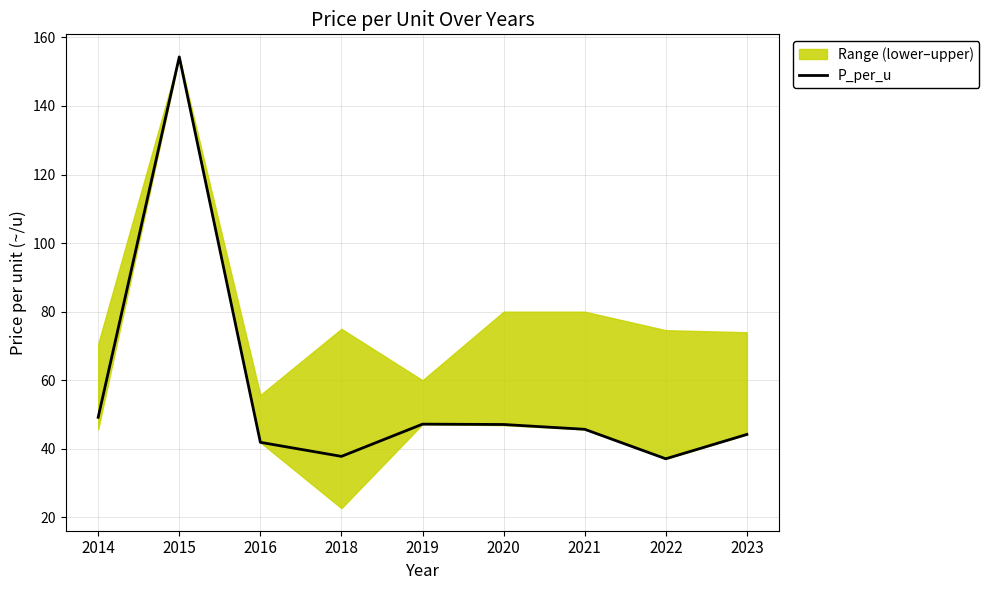

What is the difference between the second highest and minimum values?

12.1